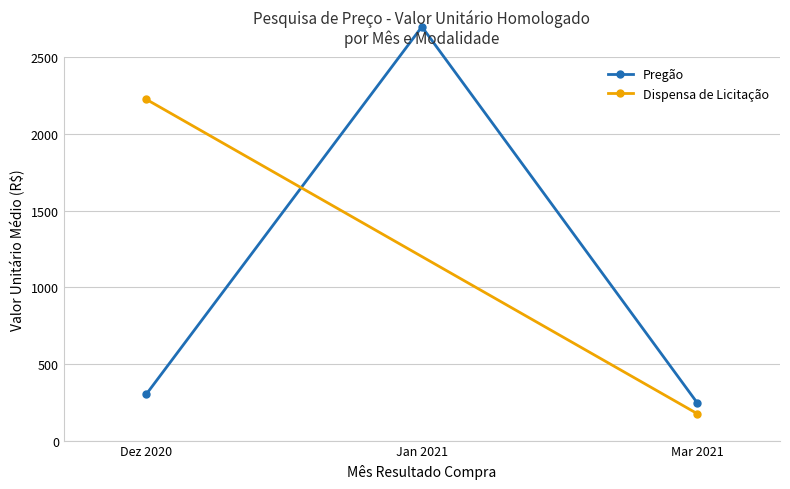

At which category does the chart reach its peak across all series?

Jan 2021